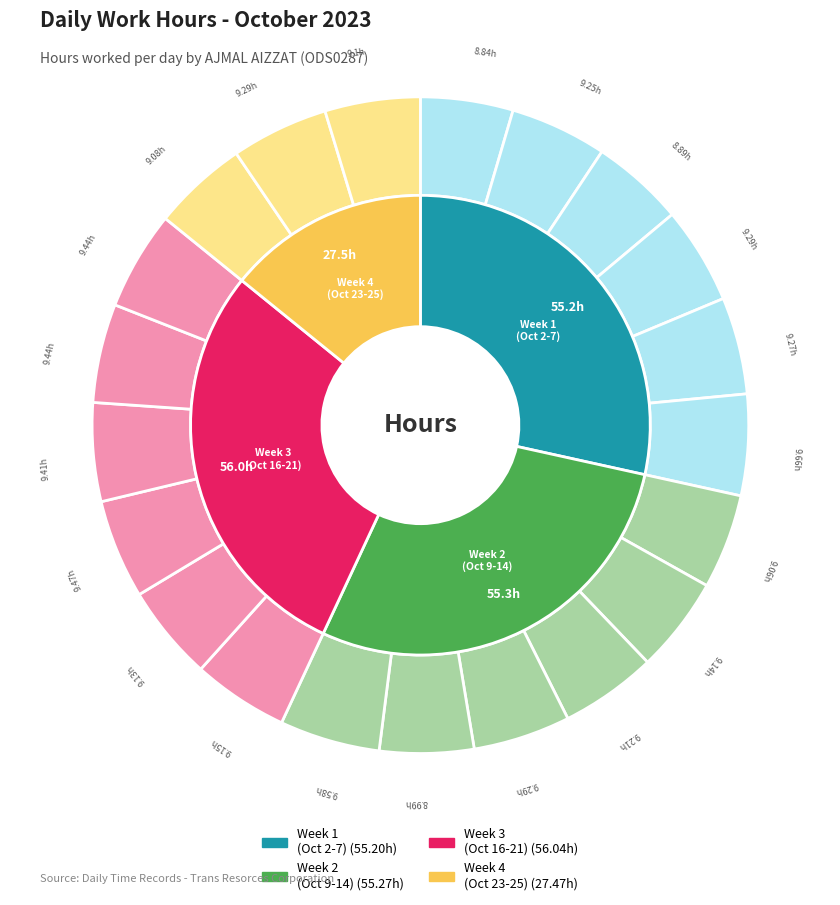

Is there any slice that represents more than half of the pie?

No